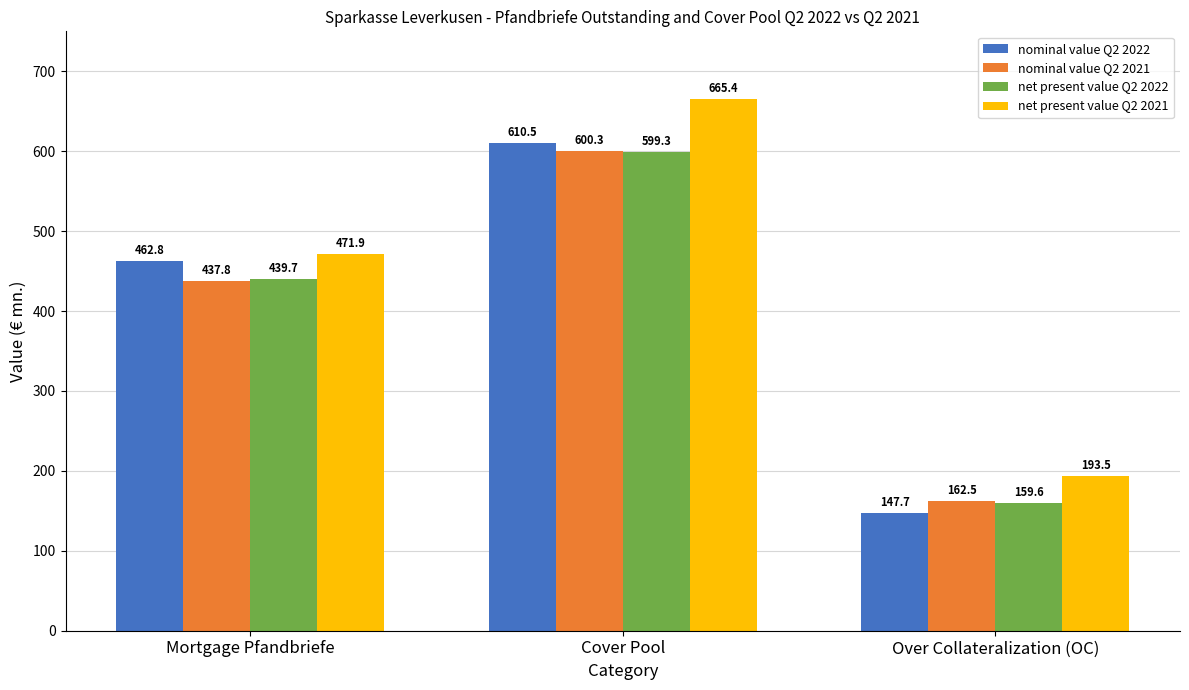

The value of net present value Q2 2021 at Cover Pool is 665.4. True or false?

True